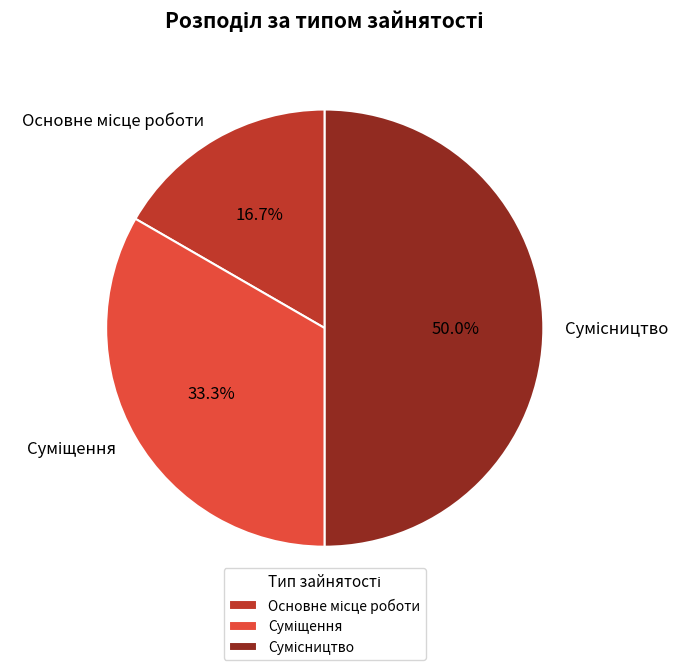

True or false: Сумісництво accounts for 50% of the total.

True